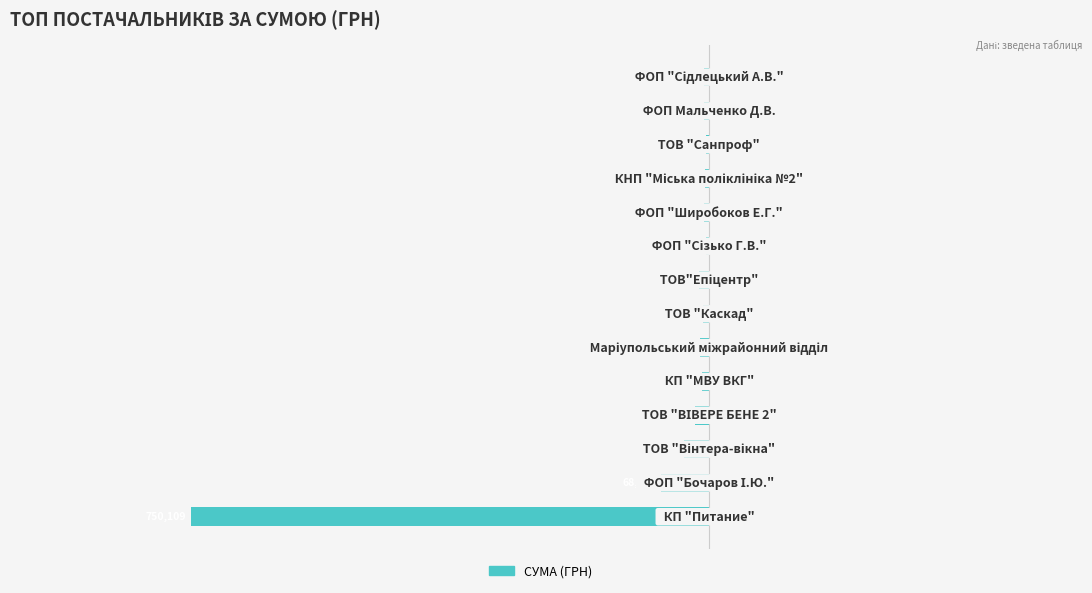

Are the bars horizontal?

Yes